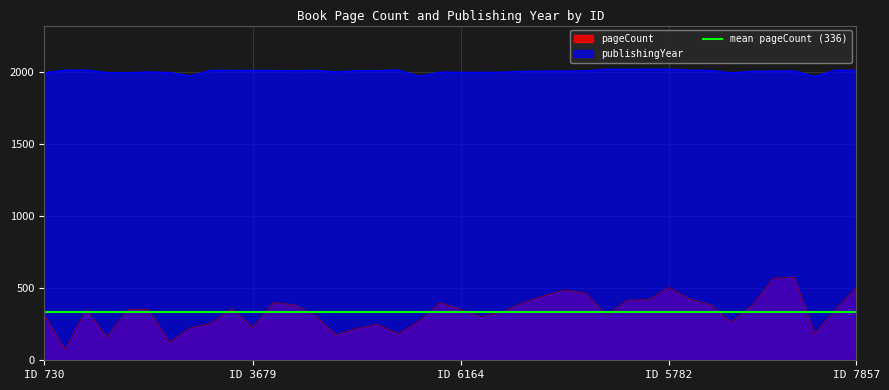

True or false: pageCount has a value of 504 at ID 7857.

True